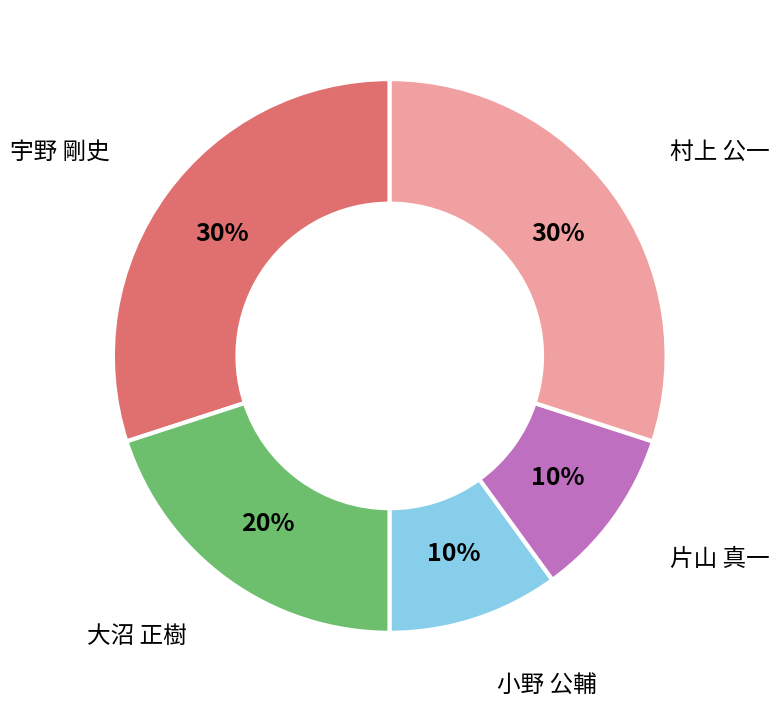

Is there a majority slice in this chart?

No